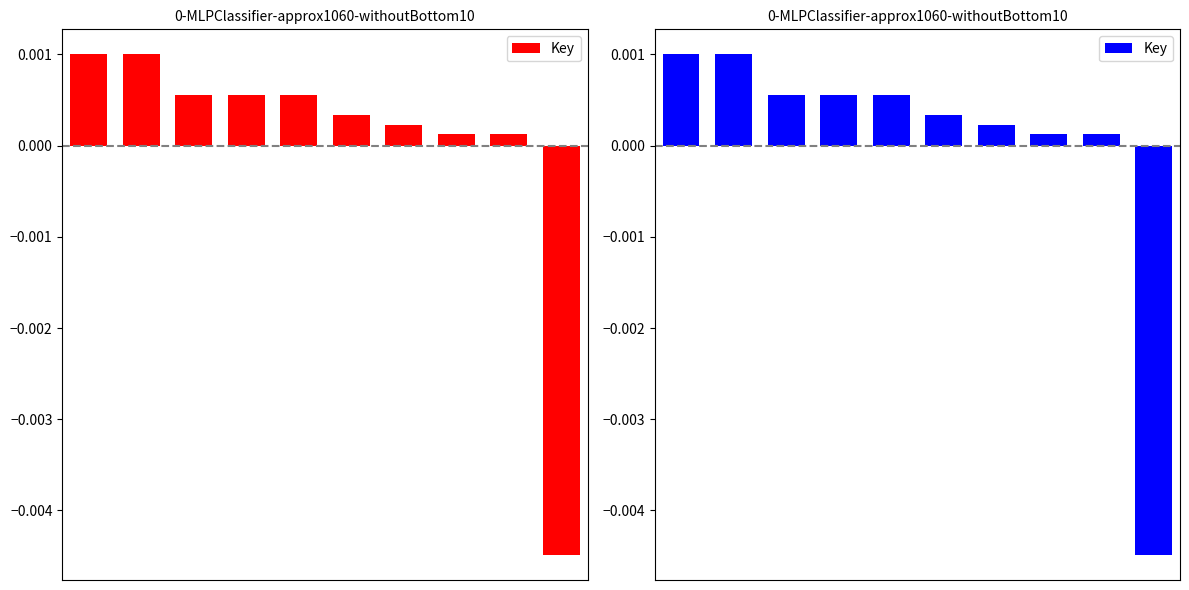

At which category does the chart reach its minimum across all series?

9